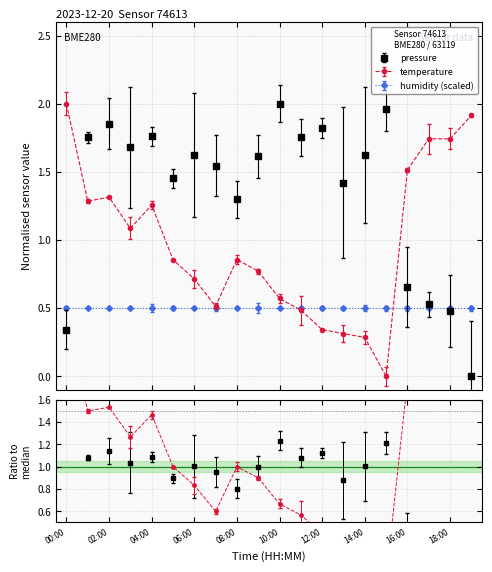

Where is temperature nearest to the value 1?

03:00